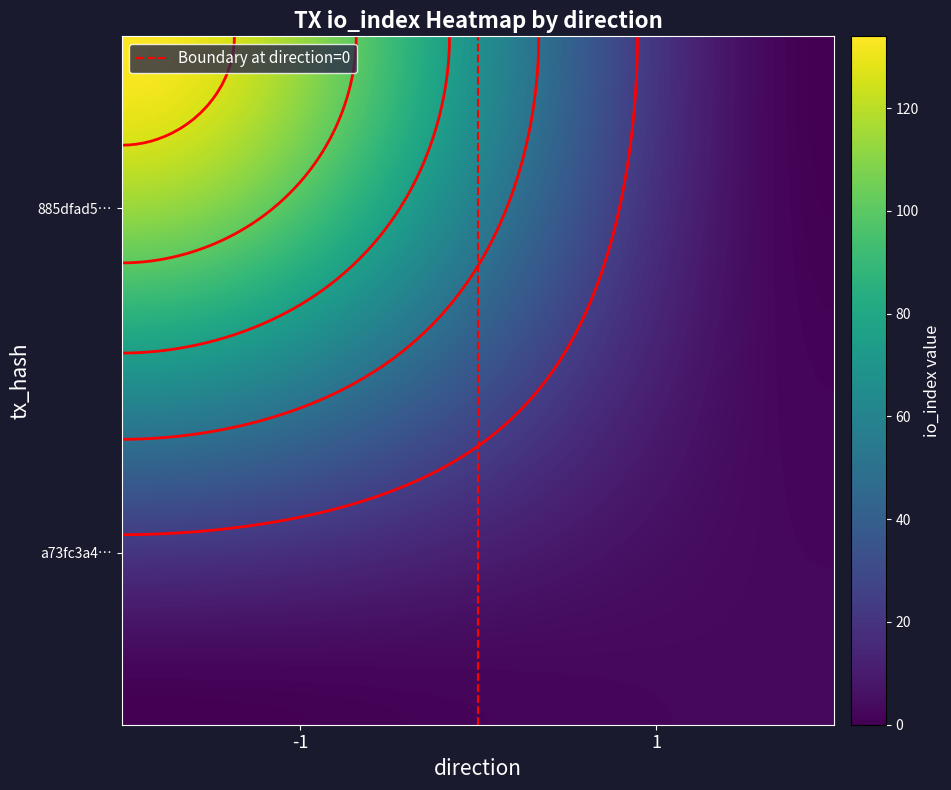

Rank the series by their maximum value, from highest to lowest.

885dfad5b20e4f3bb994ec2fb0ee966760c5242, a73fc3a416fdbe4e5d8964d59884c86078352f6